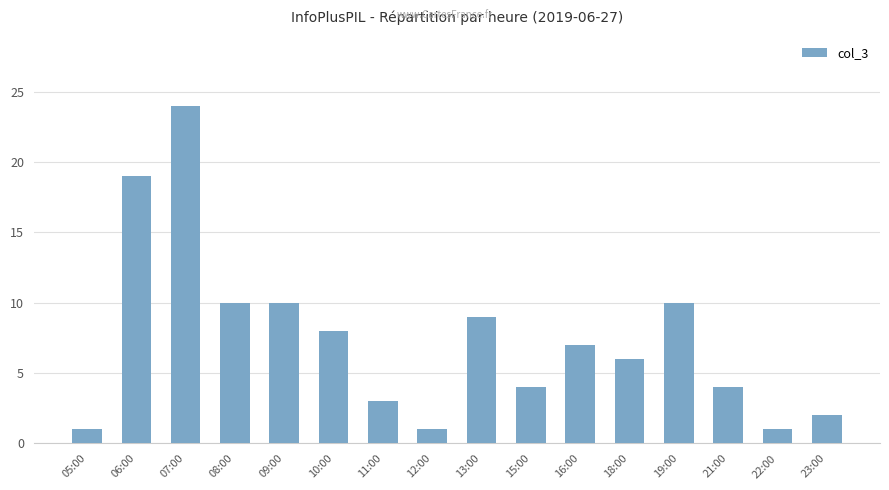

The value at 21:00 is 4. True or false?

True